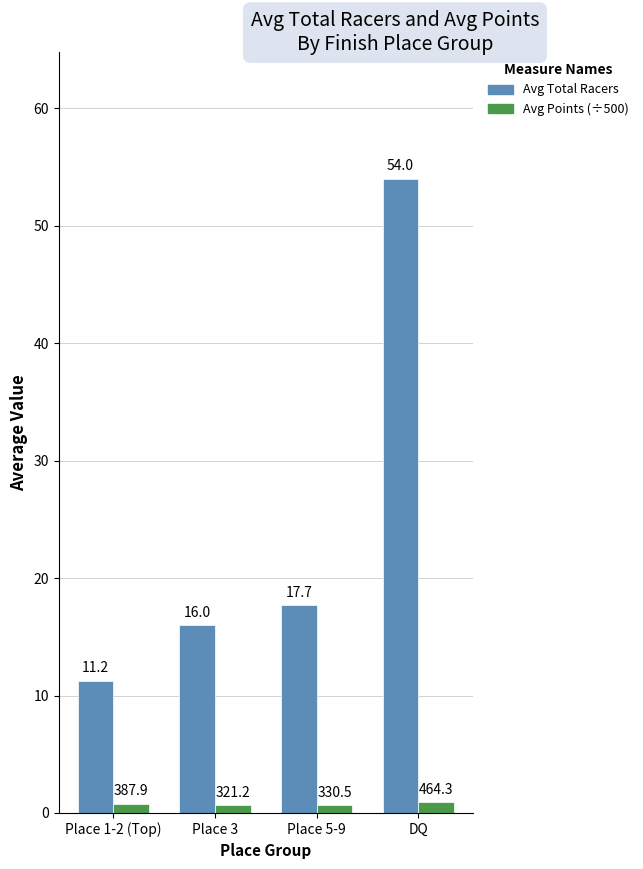

The Avg Total Racers series shows 54.0 at DQ. True or false?

True